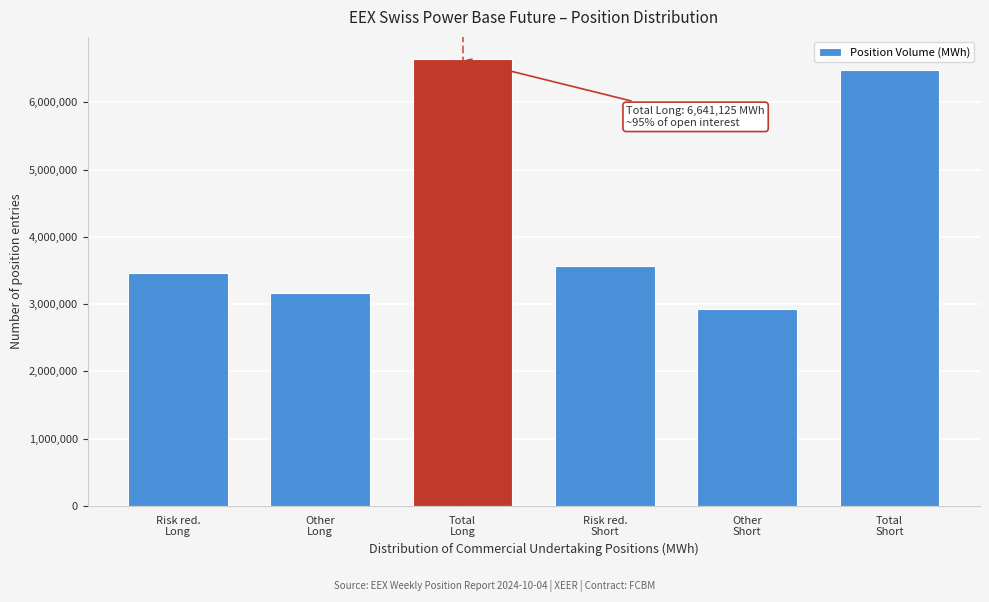

Reading left to right, what are all the values shown in this chart?

3469186	3171939	6641125	3560707	2925590	6486297